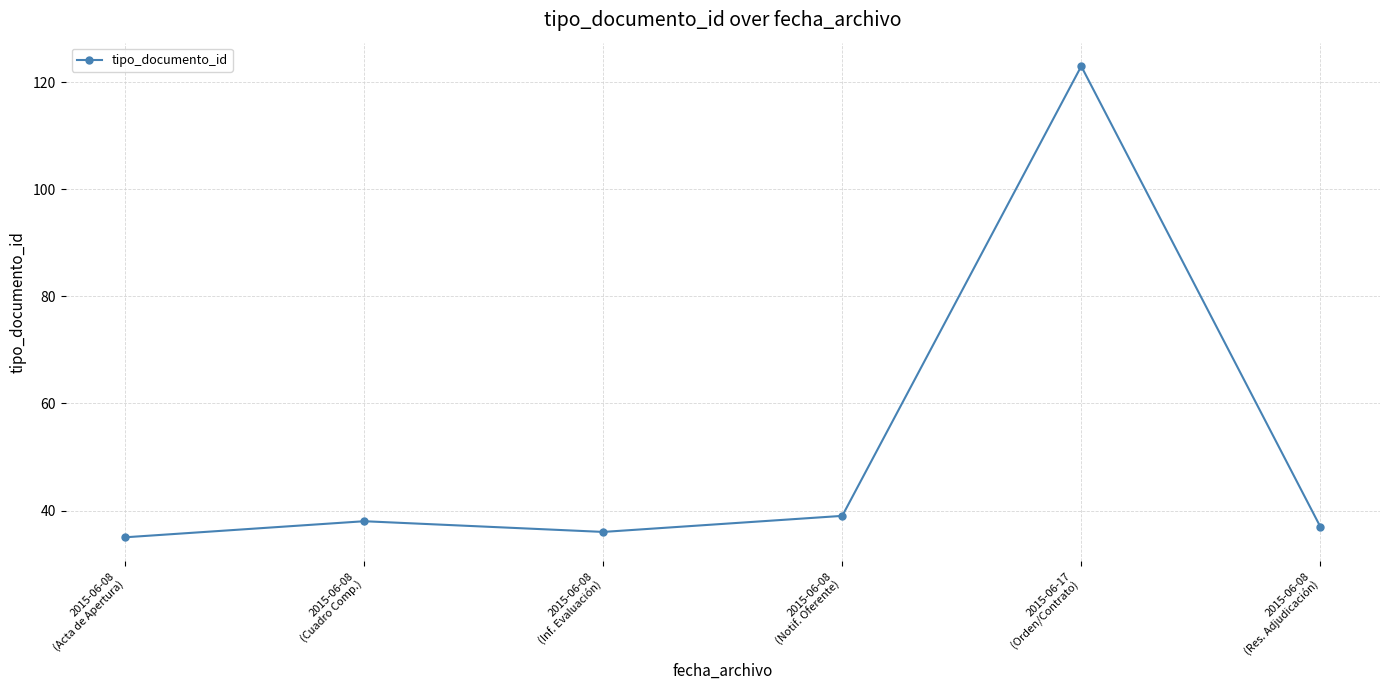

Which has a higher value, 2015-06-08
(Notif. Oferente) or 2015-06-08
(Acta de Apertura)?

2015-06-08
(Notif. Oferente)